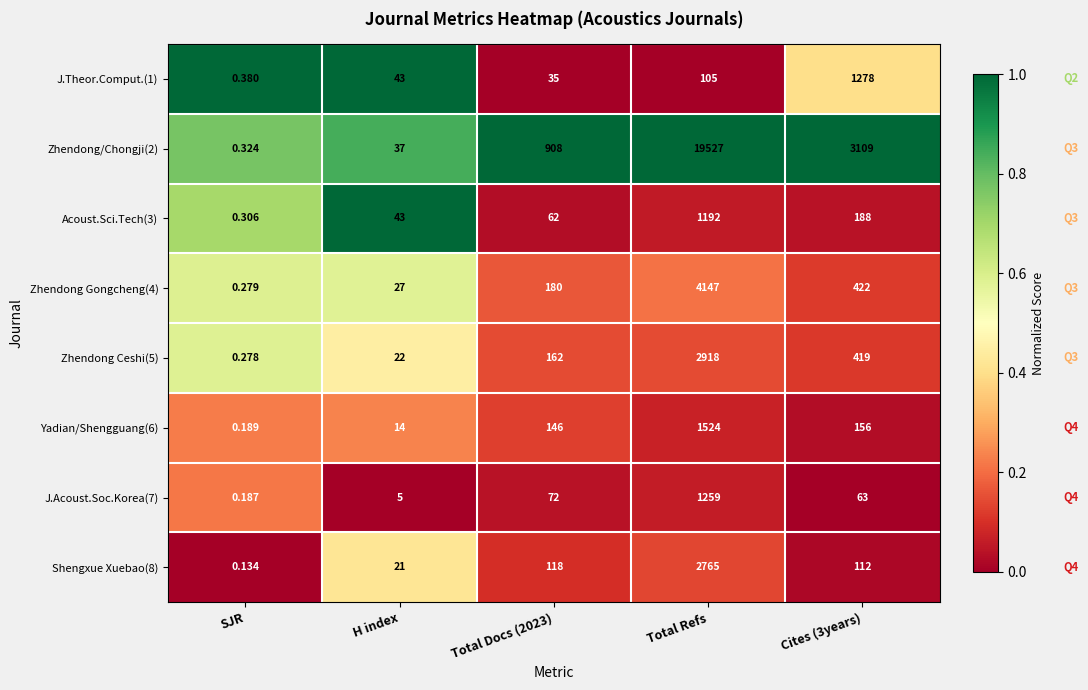

Which series changed the most between SJR and Cites (3years)?

Zhendong/Chongji(2)